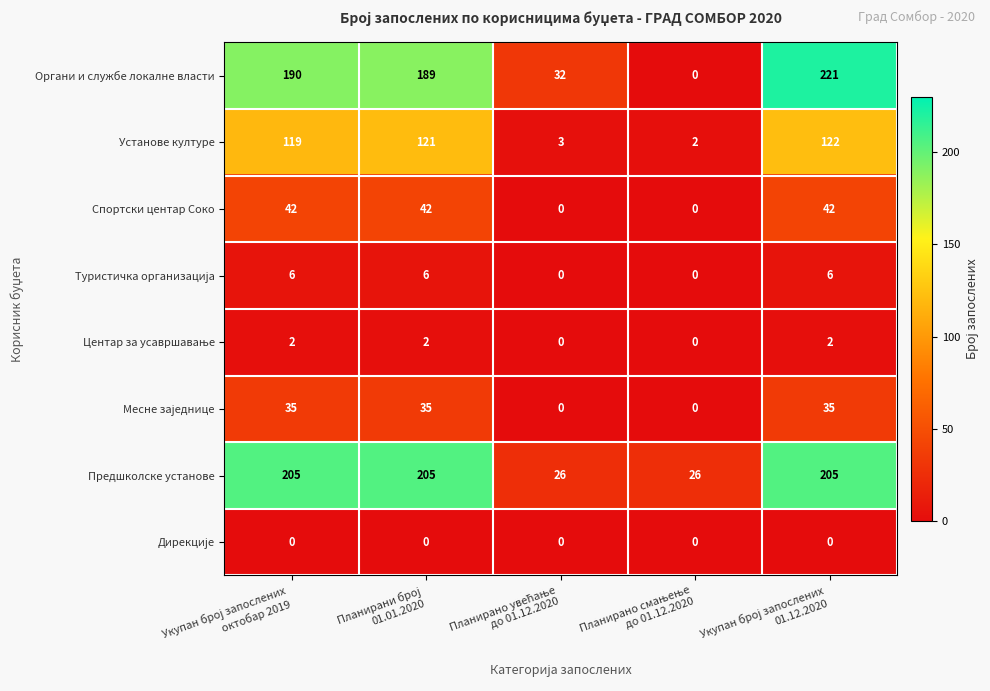

Which series has the largest range (max minus min)?

Органи и службе локалне власти